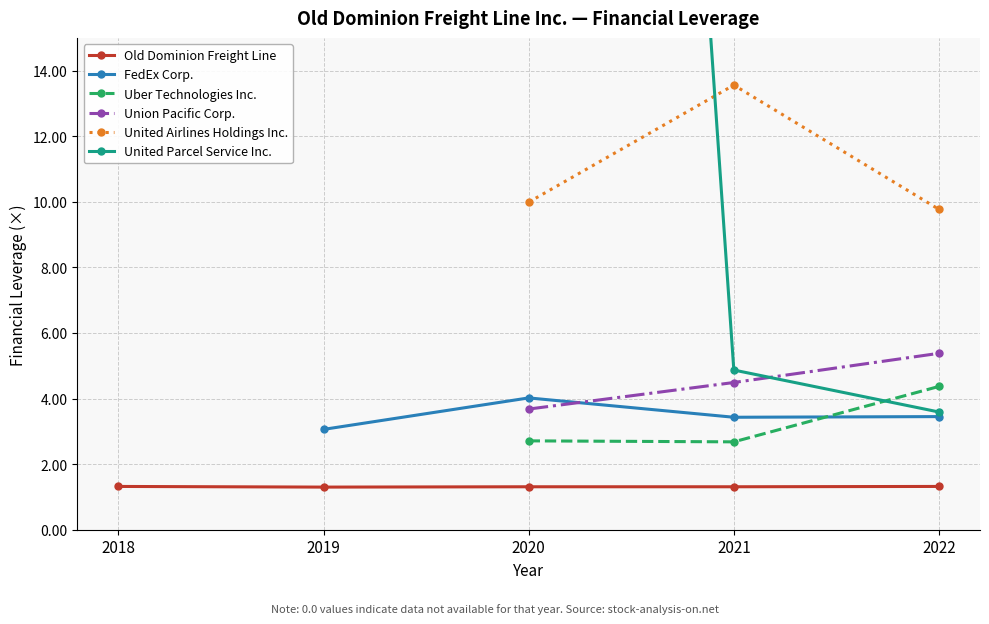

What is the spread (max minus min) of values at 2020?

93.7